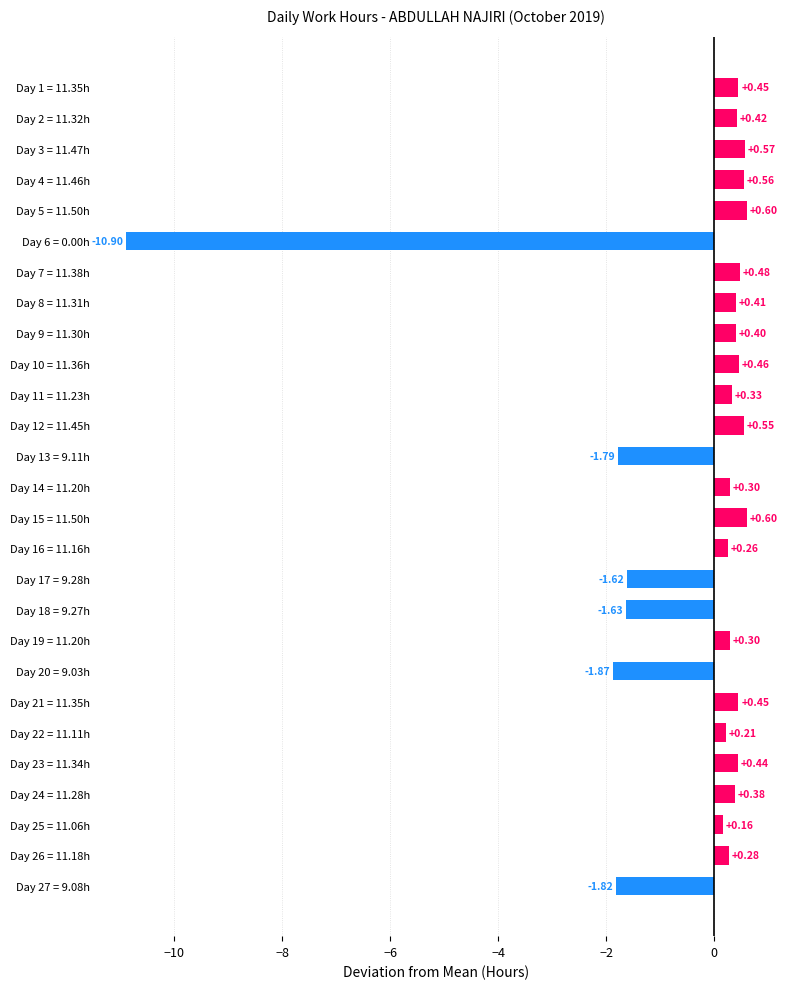

How many values exceed 0?

21